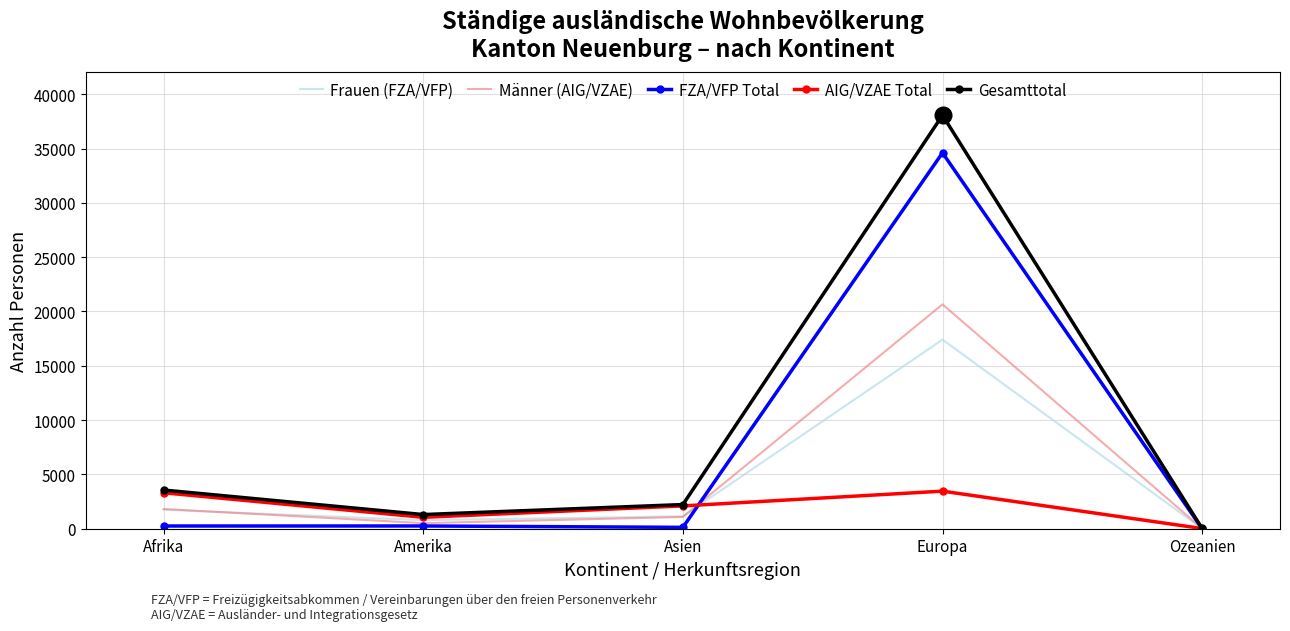

At how many categories does at least one series exceed 9081?

1